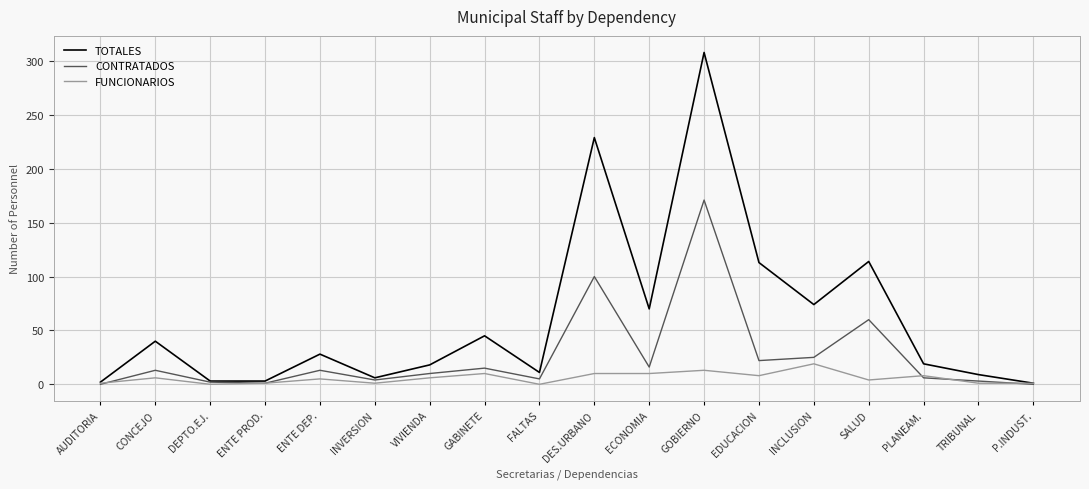

Is the value of FUNCIONARIOS at SALUD greater than the value of TOTALES at VIVIENDA?

No